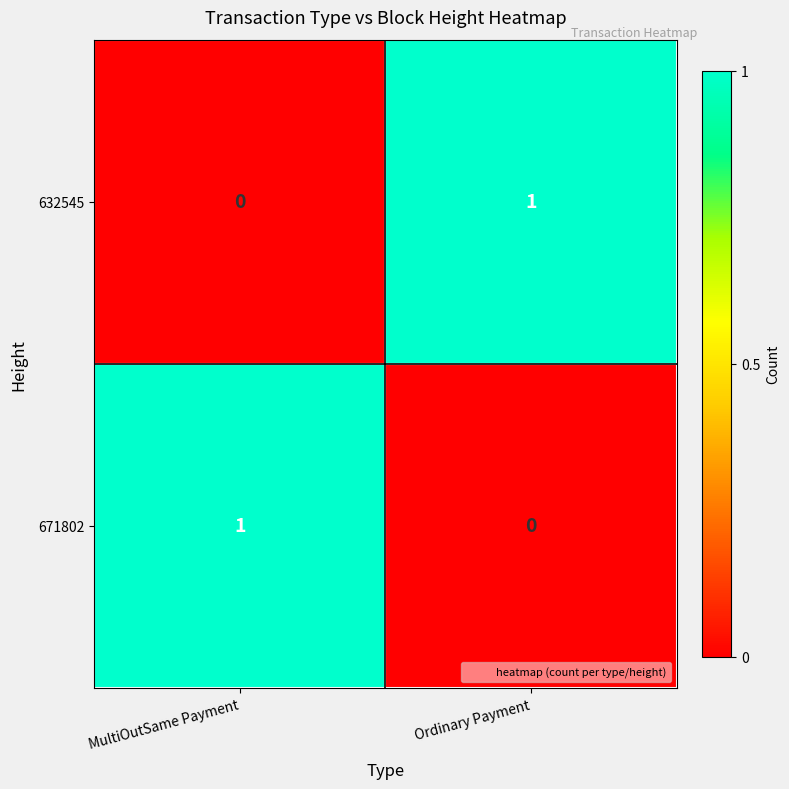

Reading left to right, list all the values displayed in this chart.

632545: MultiOutSame Payment=0	Ordinary Payment=1
671802: MultiOutSame Payment=1	Ordinary Payment=0